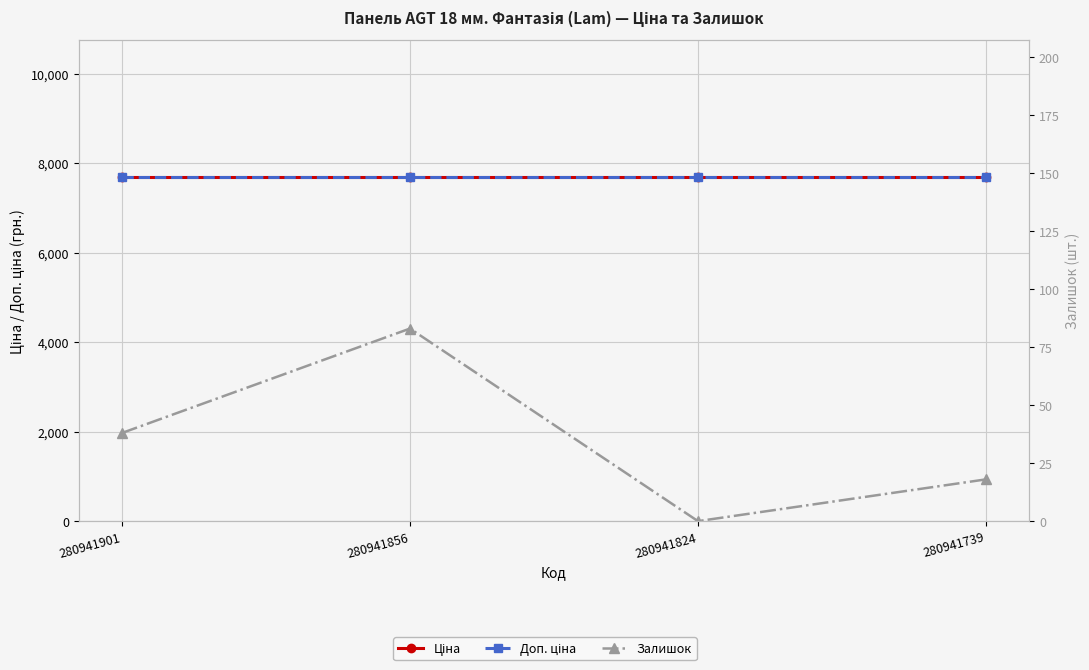

At which label is Ціна closest to 7687?

280941901